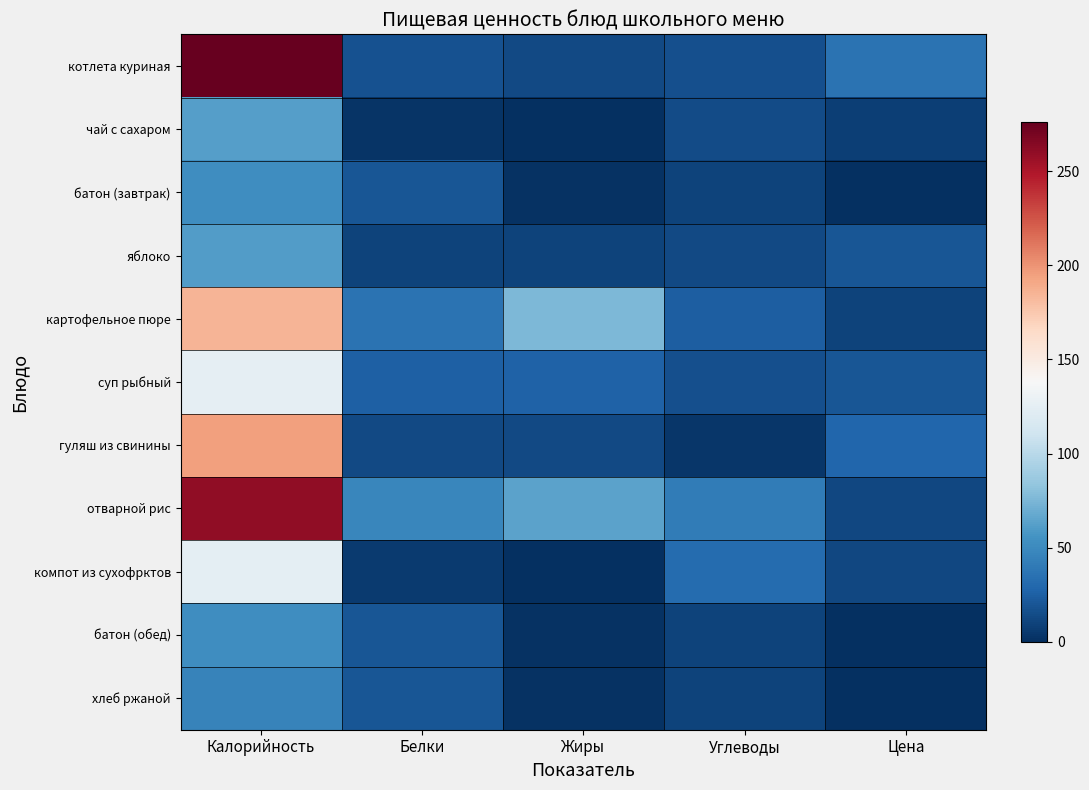

At how many categories does at least one series exceed 115?

1